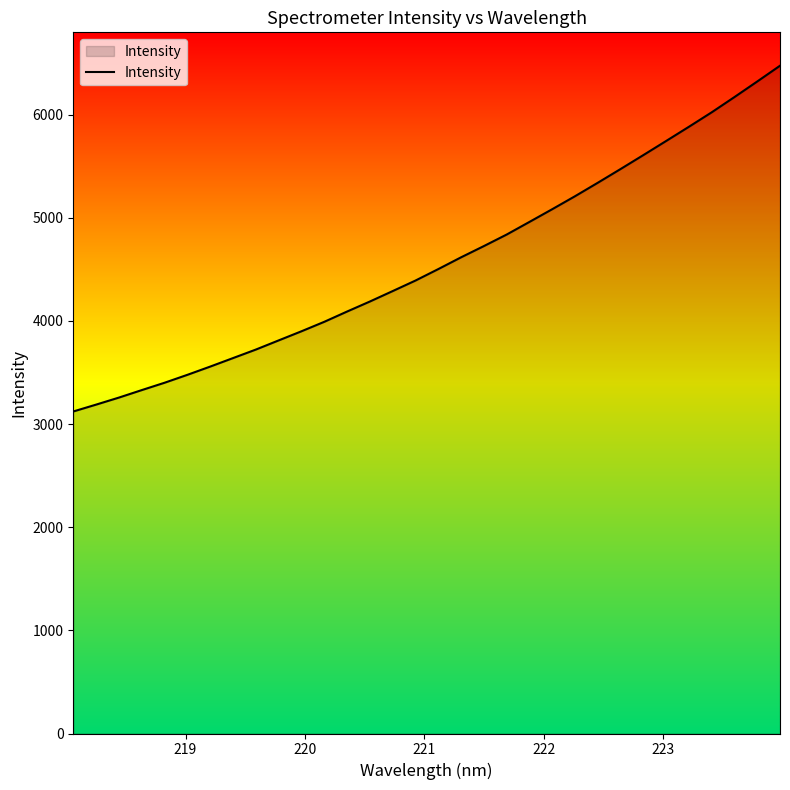

What is the difference between the maximum and minimum values?

3352.2